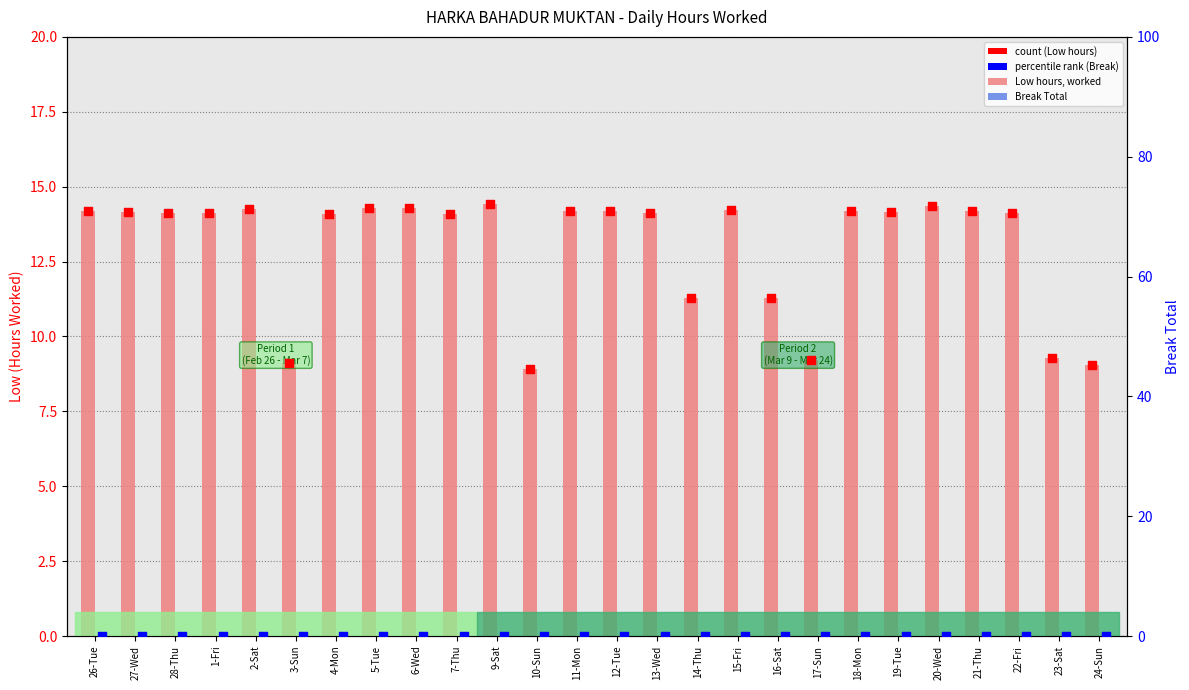

Which series has the widest spread of Y values?

Low (hours worked)